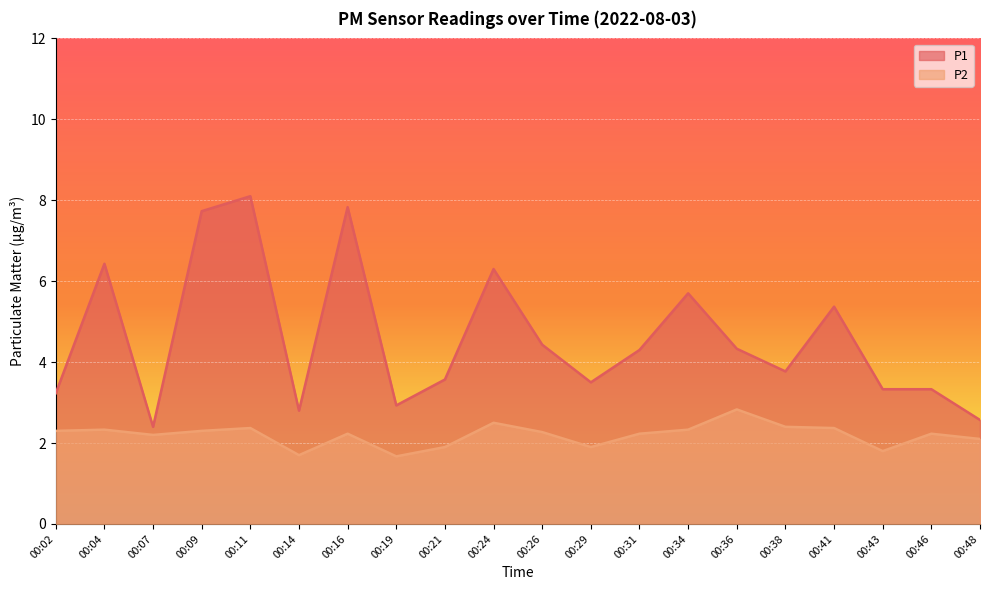

Which series has the largest total across all categories?

P1